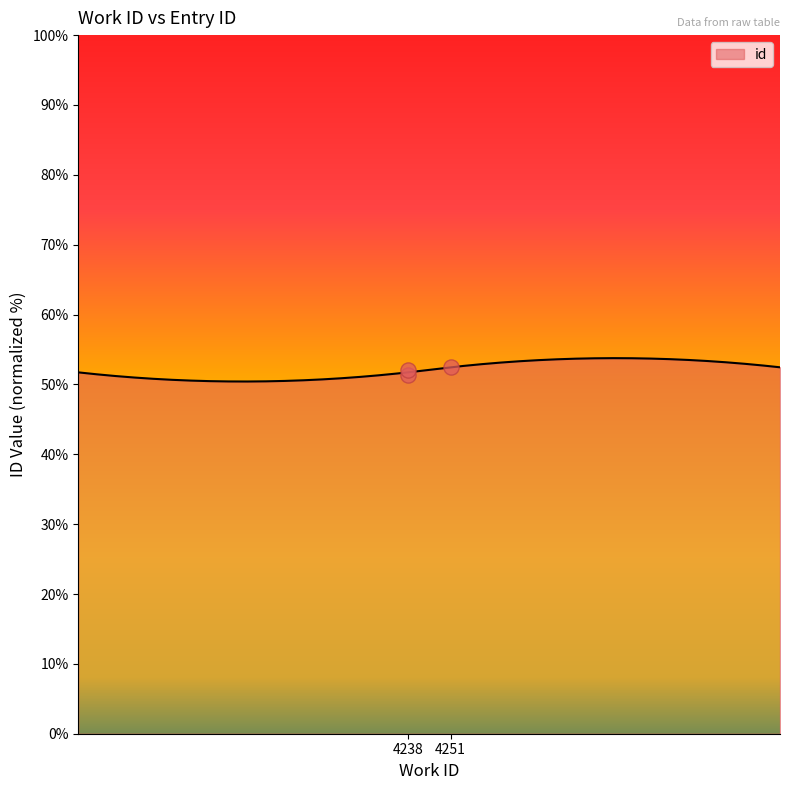

What is the ratio of the value at 4238 to the value at 4238?

1.0